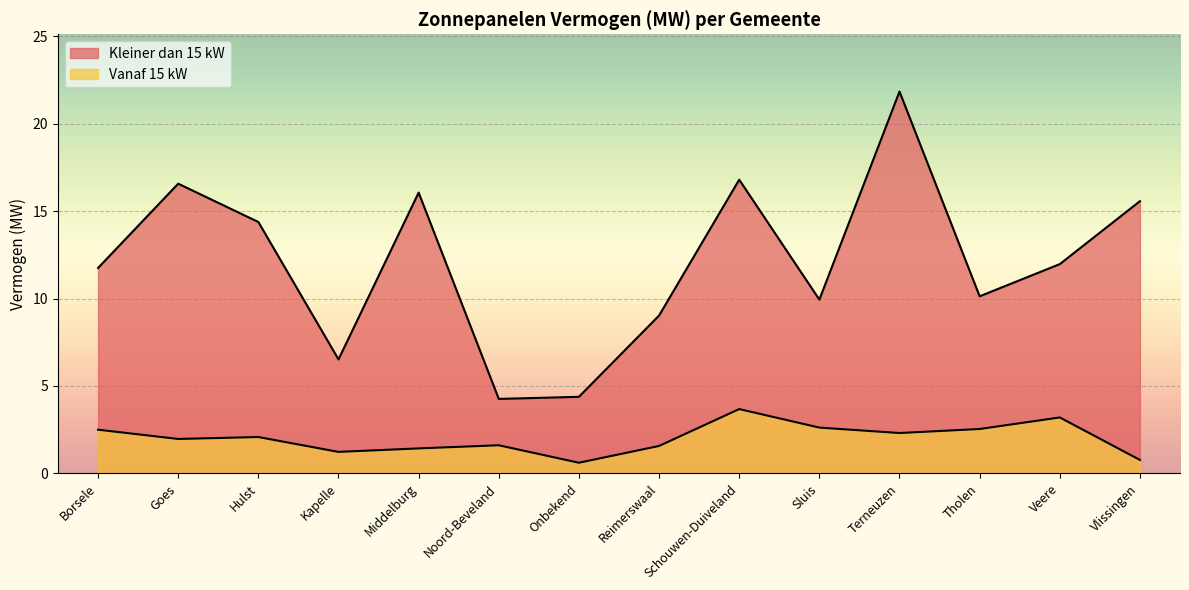

How many lines are shown in the chart?

2